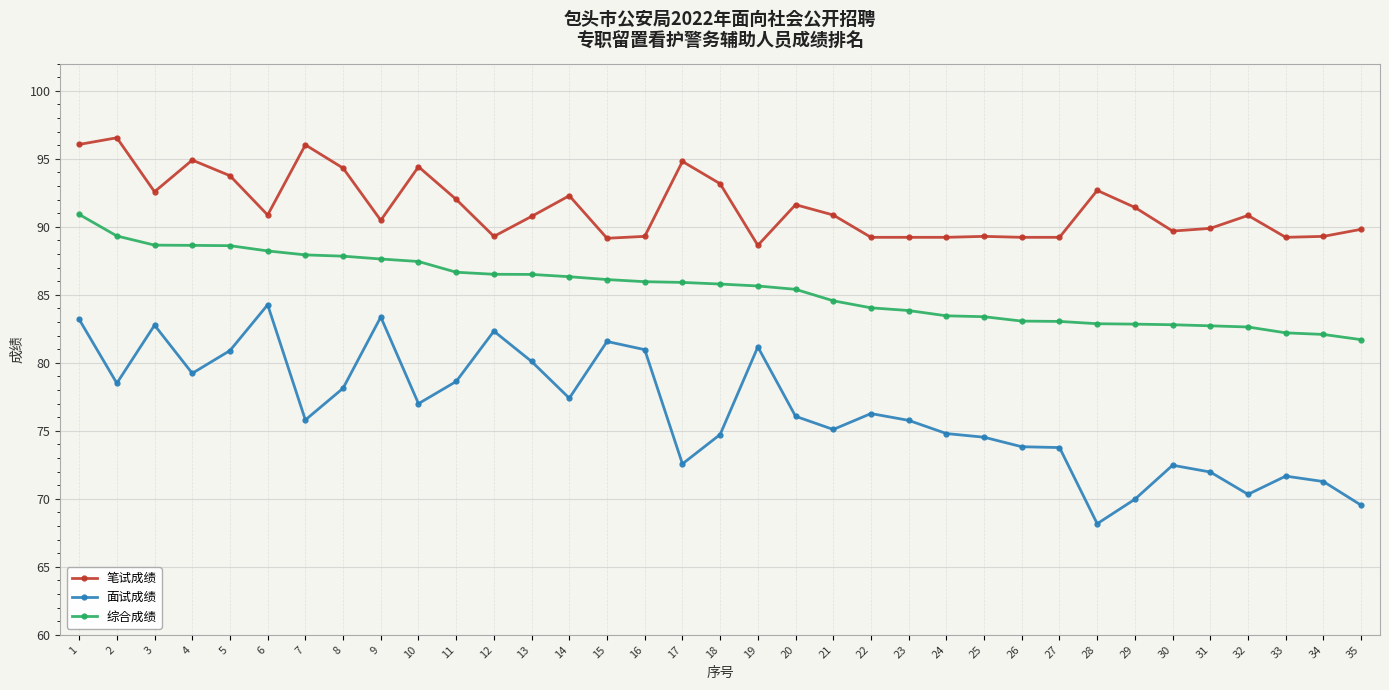

Which label corresponds to the largest value in the chart?

2